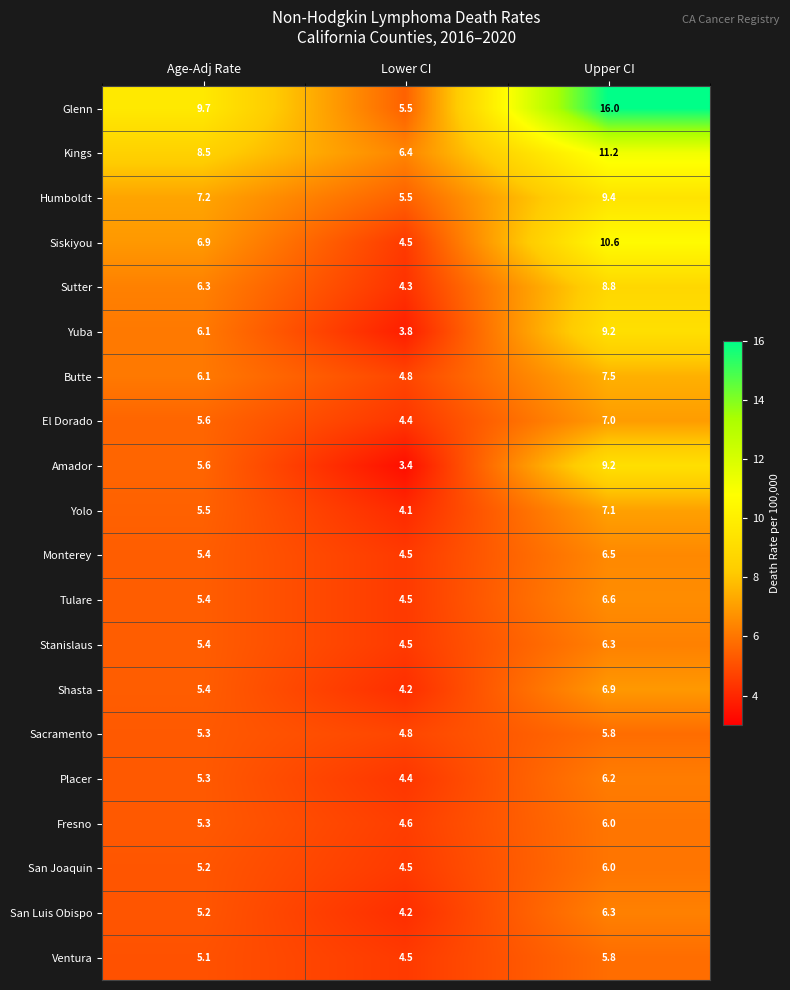

Which series has the widest spread of values?

Glenn